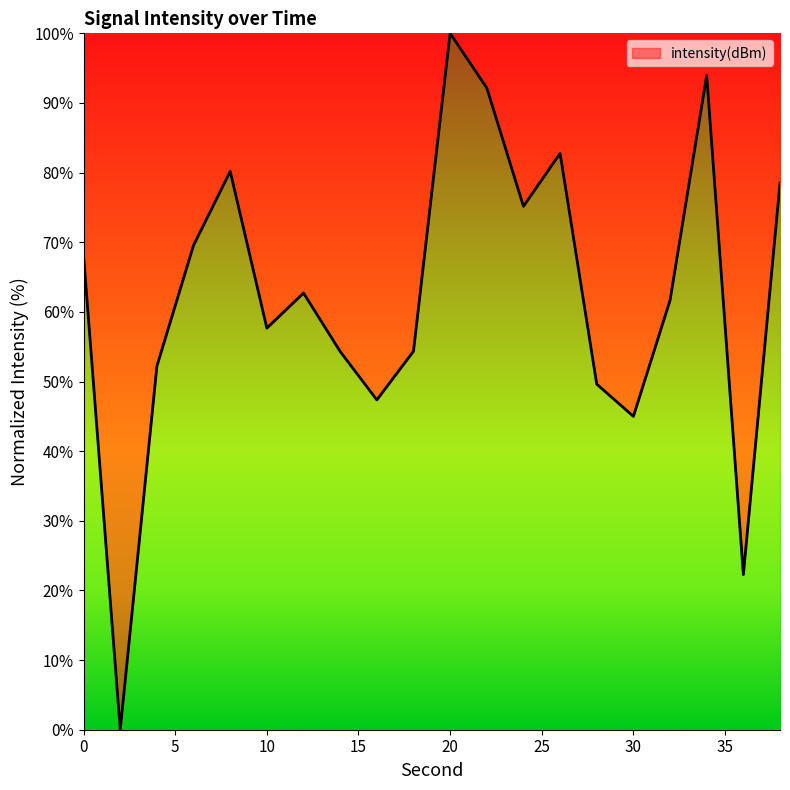

What is the greatest value displayed?

100.0